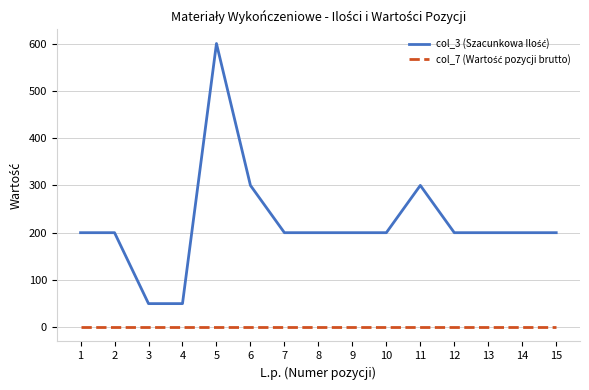

Is this an area chart (filled region under the line)?

No